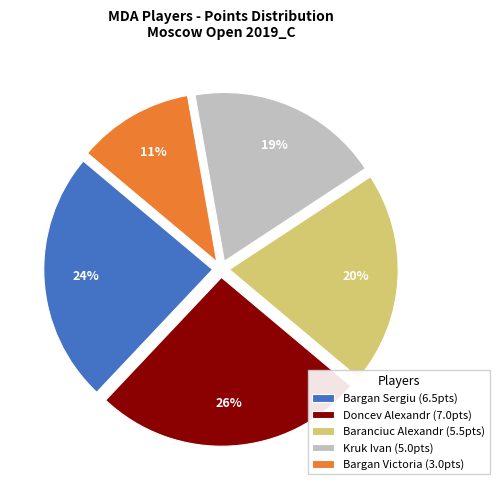

To the nearest percent, what is the combined percentage of Kruk Ivan and Bargan Sergiu?

43%